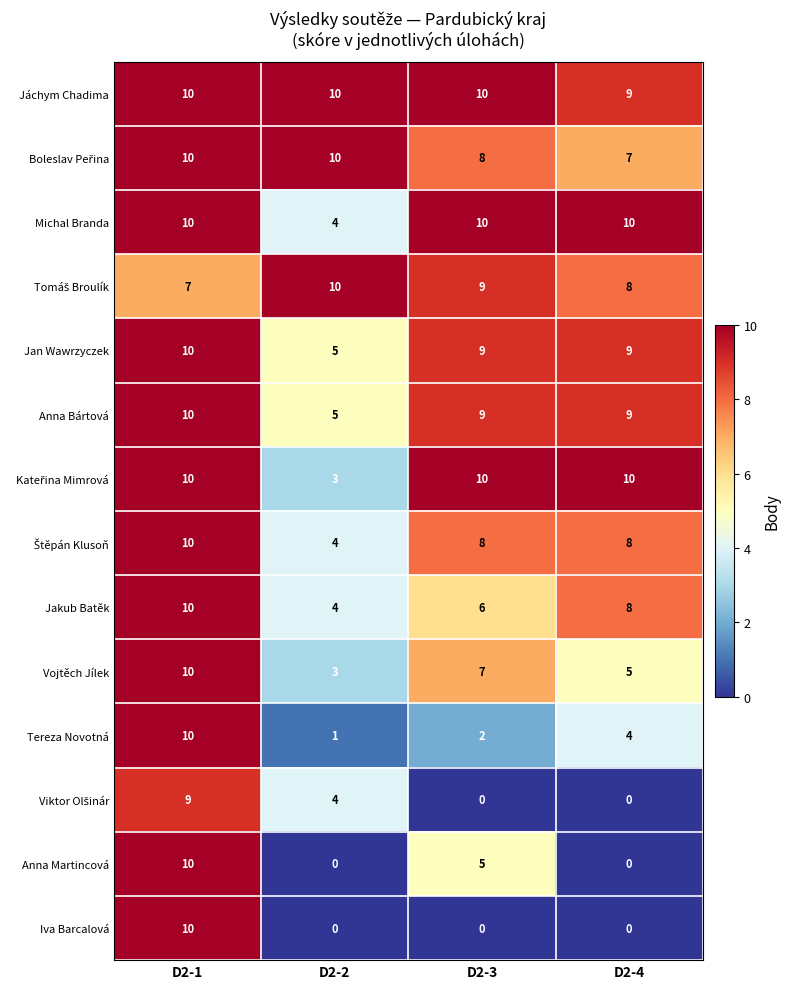

How many distinct data groups are displayed?

14